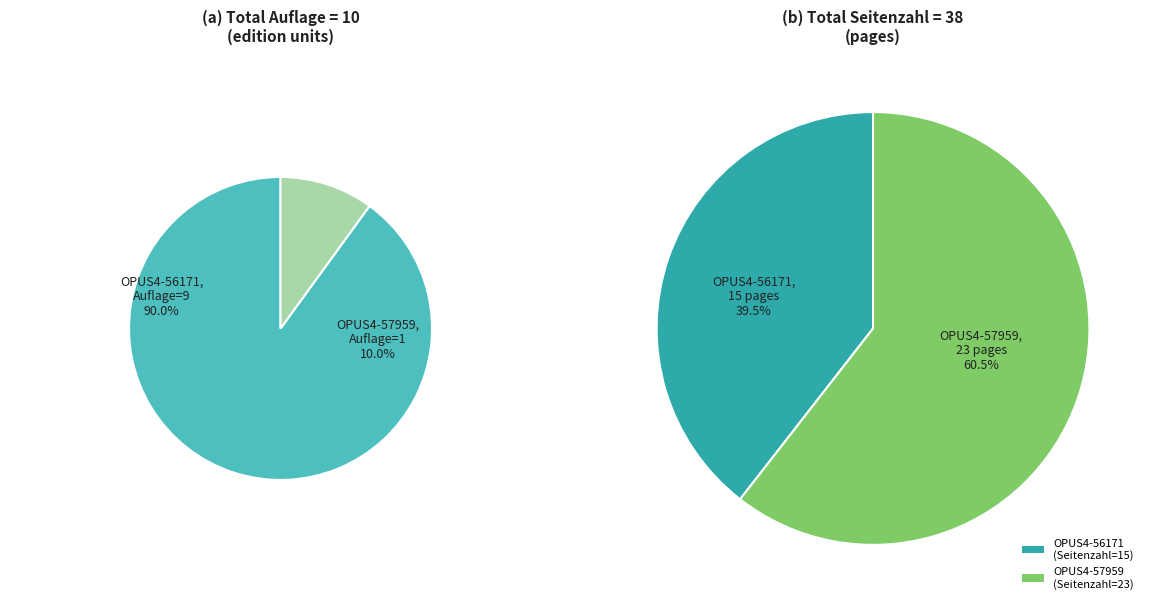

Is it true that OPUS4-56171 is 97% of the pie?

False